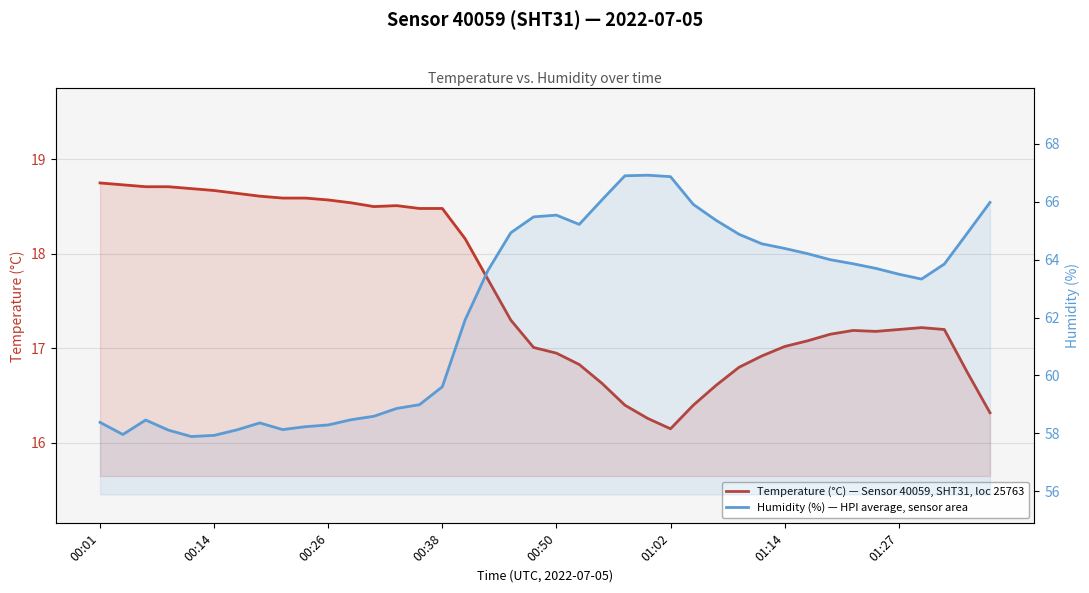

What is the difference between the maximum and minimum values in the Temperature (°C) — Sensor 40059, SHT31, loc 25763 series?

2.6